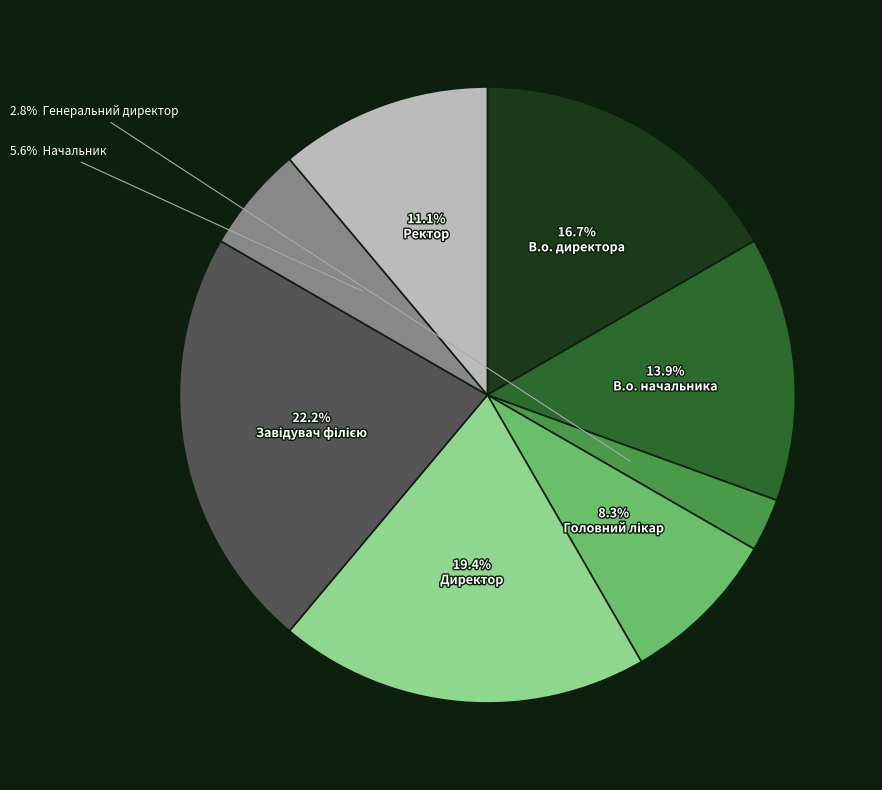

Is there any slice that represents more than half of the pie?

No